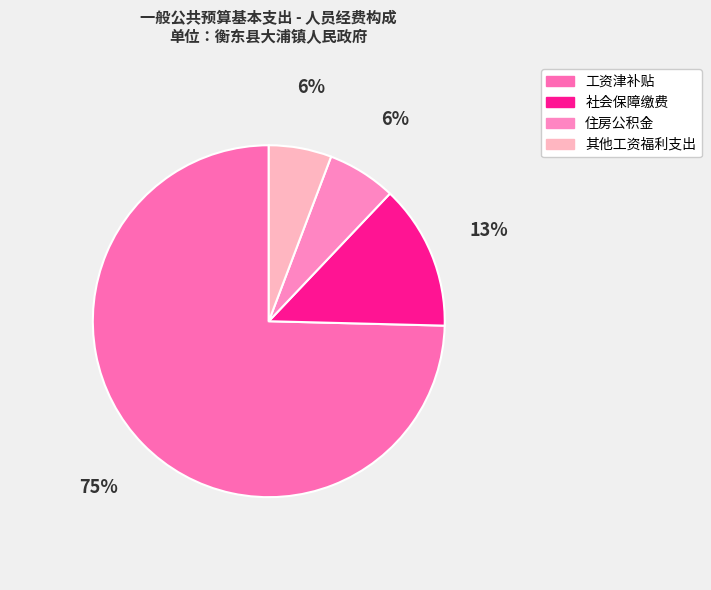

Count the number of slices in the pie.

4